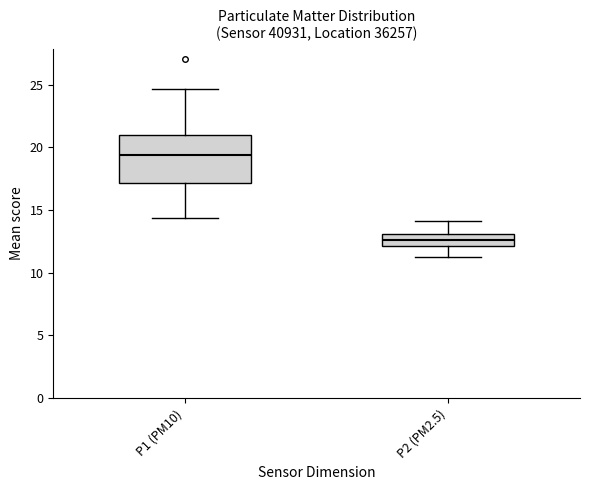

Reading left to right, transcribe this box plot: for each box, give where its median line is, the range the box spans, and where its two whiskers end, as read against the y-axis. The values are not printed on the chart, so give them approximately, as read against the axis.

P1 (PM10): median 19.5, box 17.0 to 21.0, whiskers 14.5 to 24.5
P2 (PM2.5): median 12.5, box 12.0 to 13.0, whiskers 11.5 to 14.0